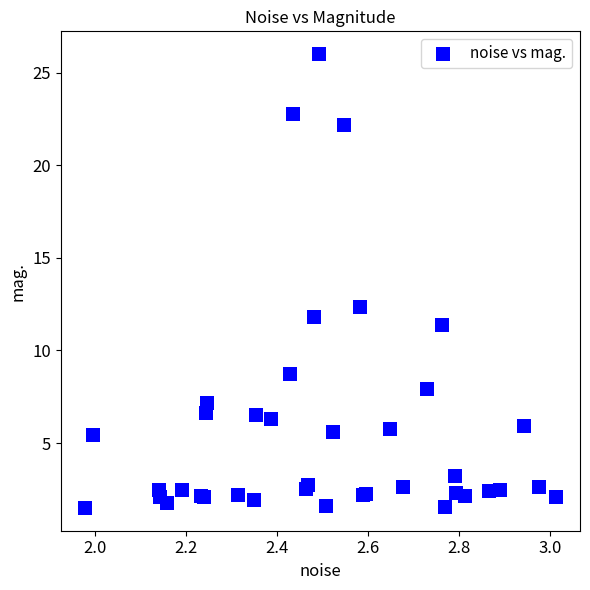

What Y value in the scatter plot is closest to 13?

12.3